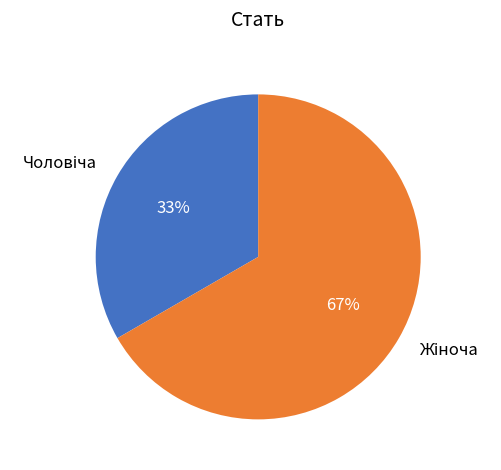

Does any single category account for the majority?

Yes